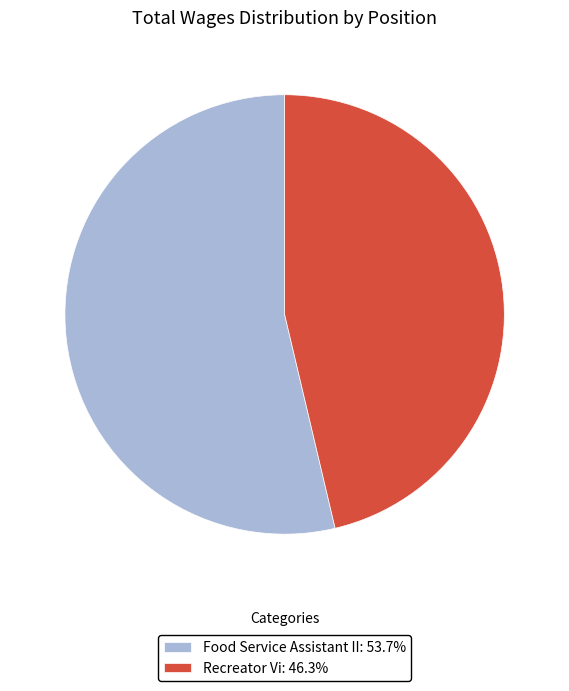

How many segments does this pie chart have?

2